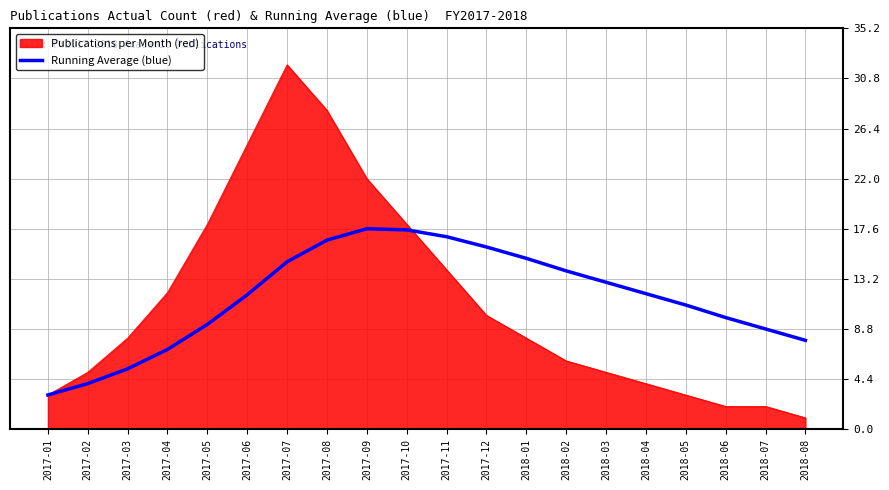

True or false: Running Average (blue) has a value of 4.1 at 2018-06.

False